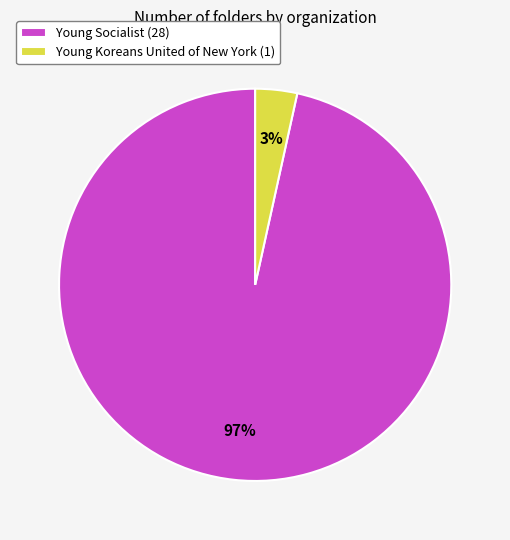

To the nearest percent, what portion does Young Koreans United of New York represent?

3%